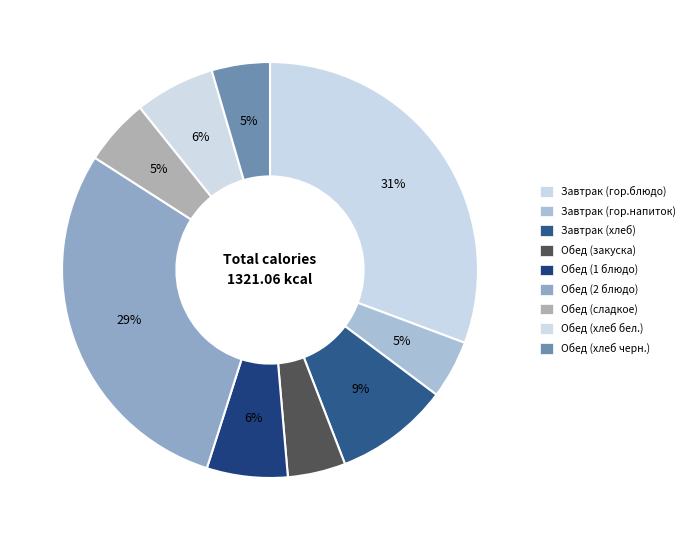

Which slice is the smallest?

Обед (закуска)